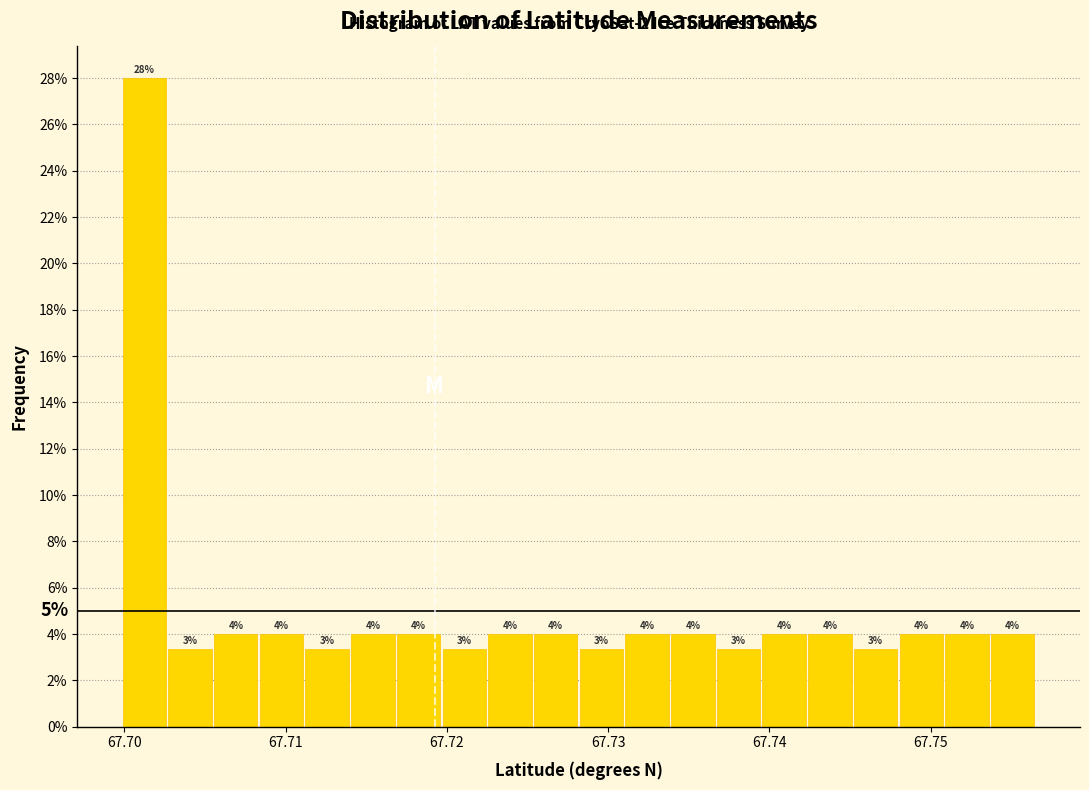

Around what value on the x-axis is the tallest bar? Give the approximate position of its centre, as read against the axis.

67.701